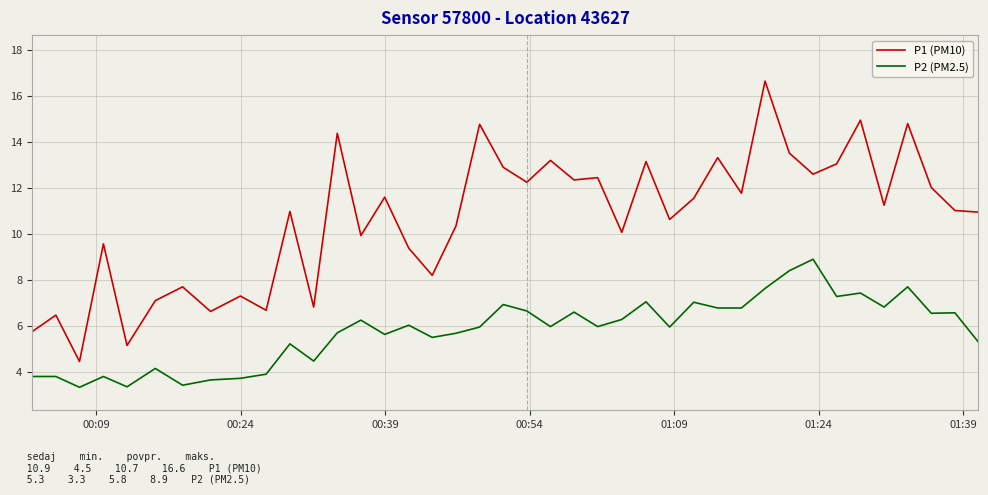

Which series has the widest spread of values?

P1 (PM10)